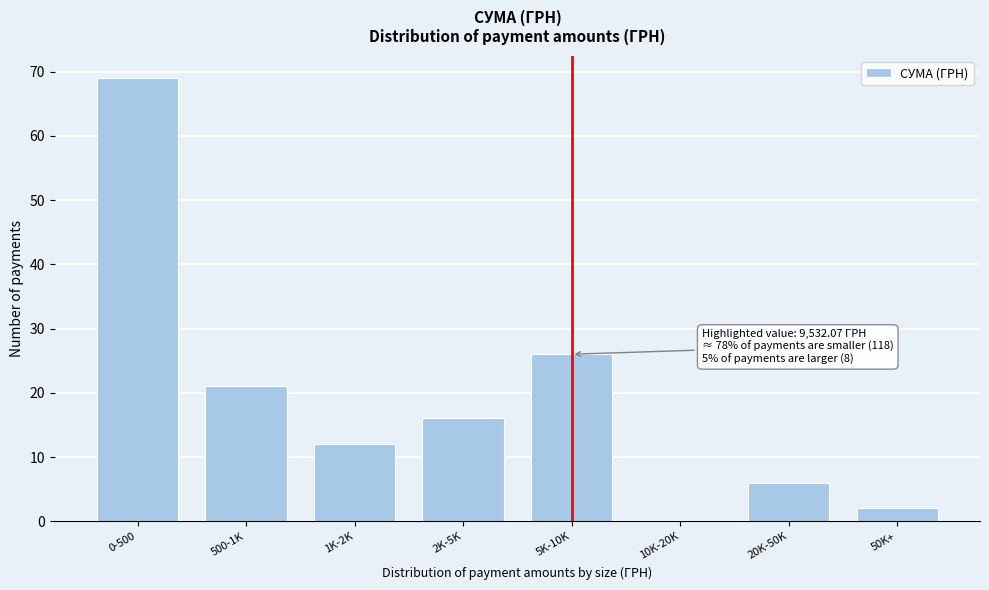

Reading left to right, what are all the values shown in this chart?

0-500=69	500-1K=21	1K-2K=12	2K-5K=16	5K-10K=26	10K-20K=0	20K-50K=6	50K+=2